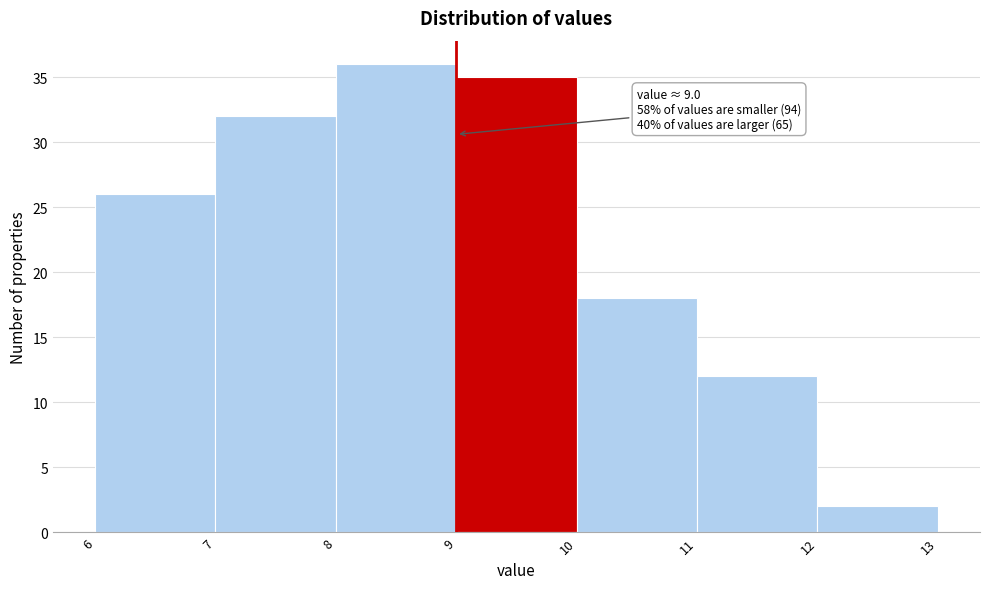

Which range on the x-axis has the tallest bar?

8 to 9